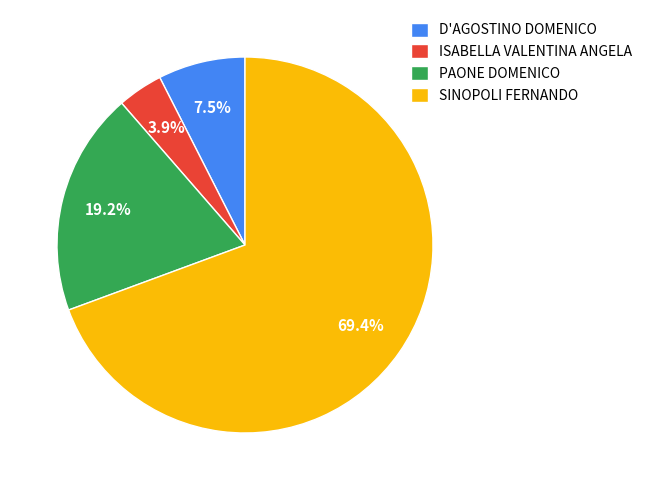

The PAONE DOMENICO slice represents 19% of the pie. True or false?

True